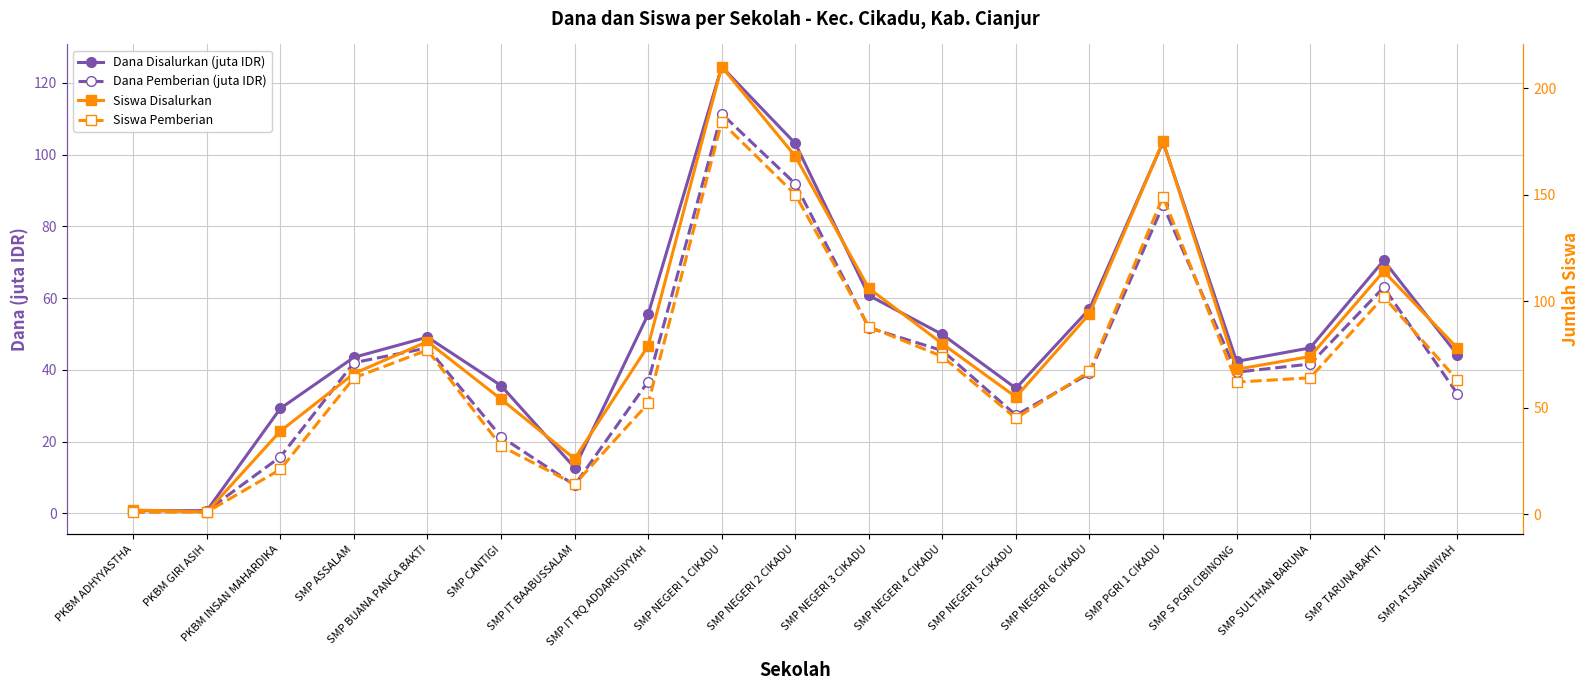

In Dana Pemberian (juta IDR), how many points are lower than both neighbors (excluding endpoints)?

3